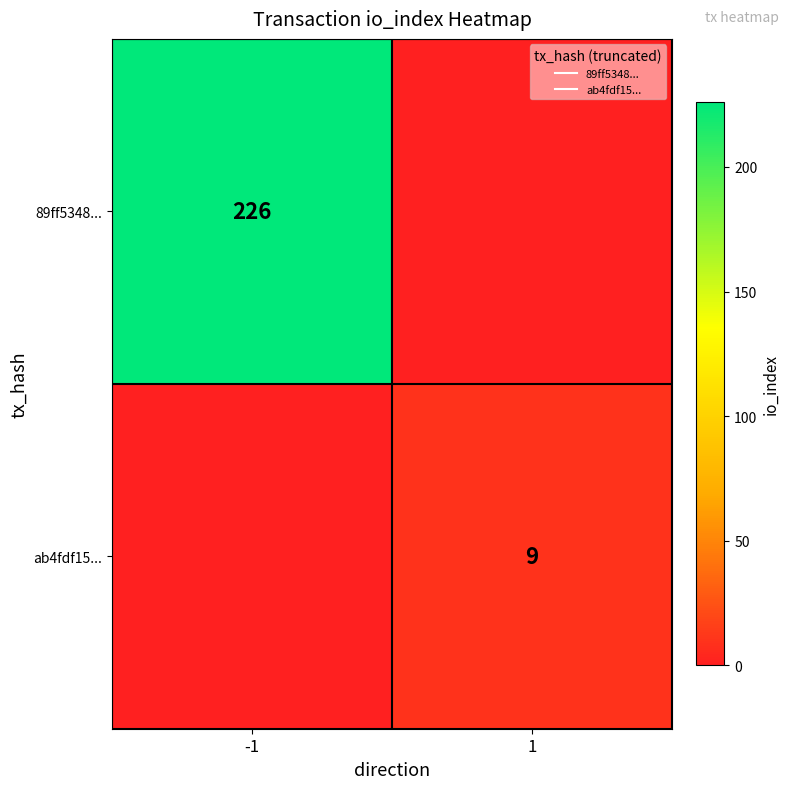

What is the sum of the ab4fdf15... values at 1 and -1?

9